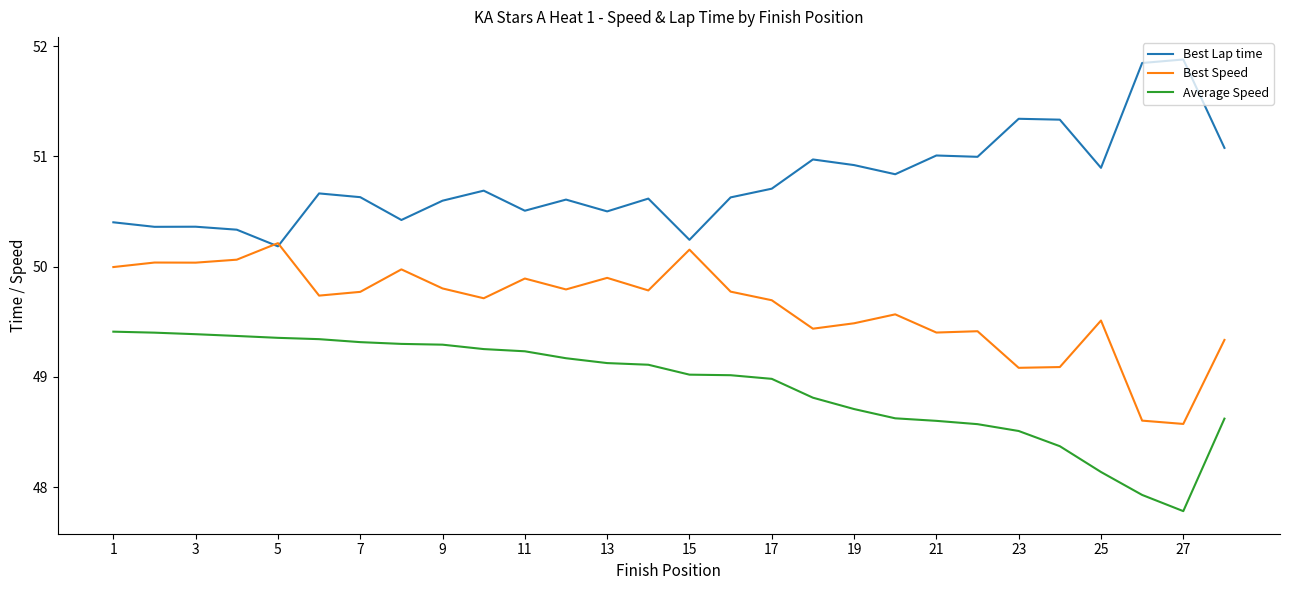

What is the highest value of the Average Speed series?

49.4